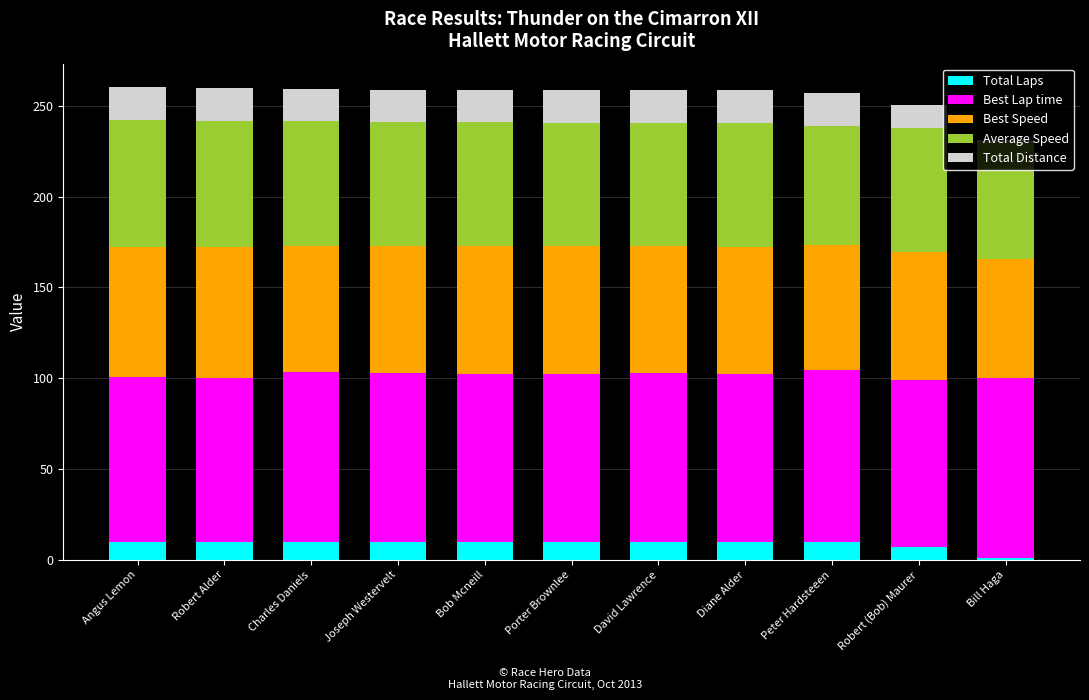

Is it true that Total Laps equals 10.0 at Joseph Westervelt?

True